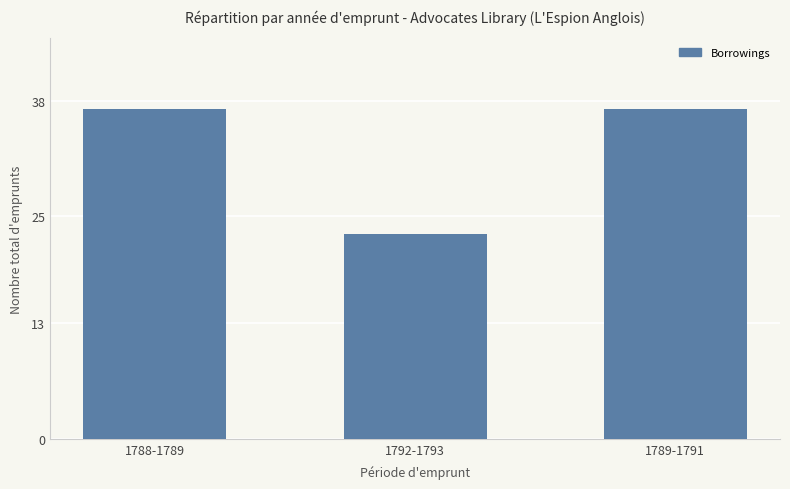

How many data points are less than 37?

1